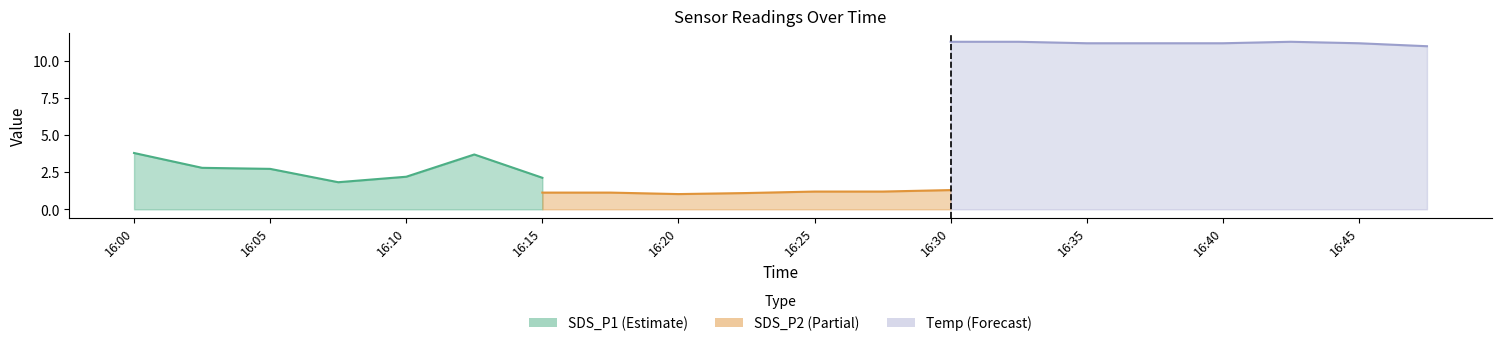

List the series in order of their overall mean, highest first.

Temp, SDS_P1, SDS_P2